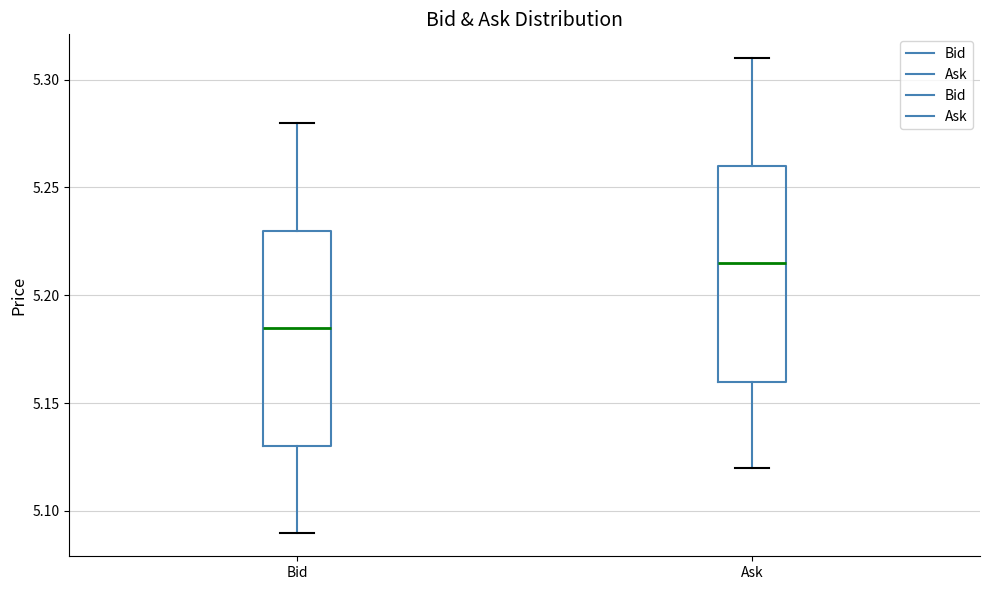

Reading left to right, transcribe this box plot: for each box, give where its median line is, the range the box spans, and where its two whiskers end, as read against the y-axis. The values are not printed on the chart, so give them approximately, as read against the axis.

Bid: median 5.185, box 5.130 to 5.230, whiskers 5.090 to 5.280
Ask: median 5.215, box 5.160 to 5.260, whiskers 5.120 to 5.310